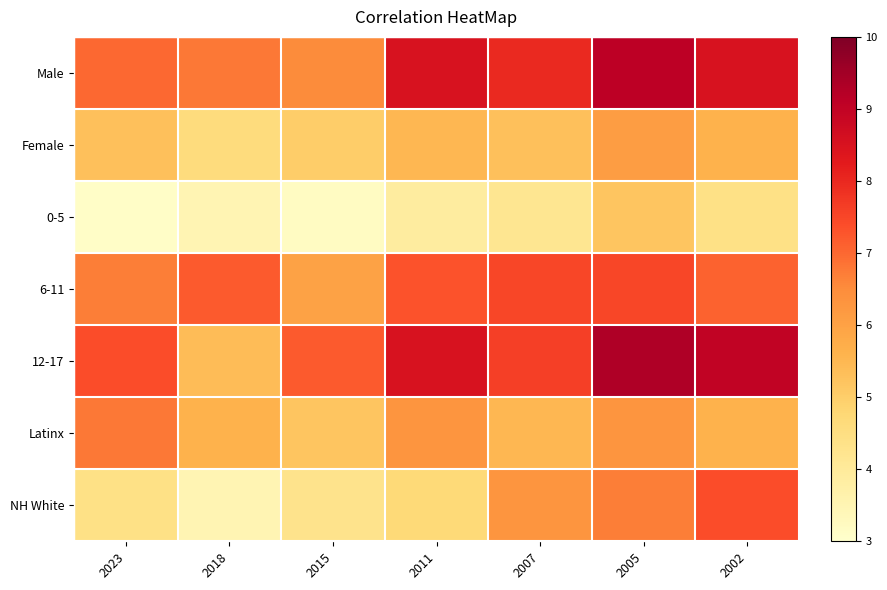

At which category does the chart reach its minimum across all series?

2023